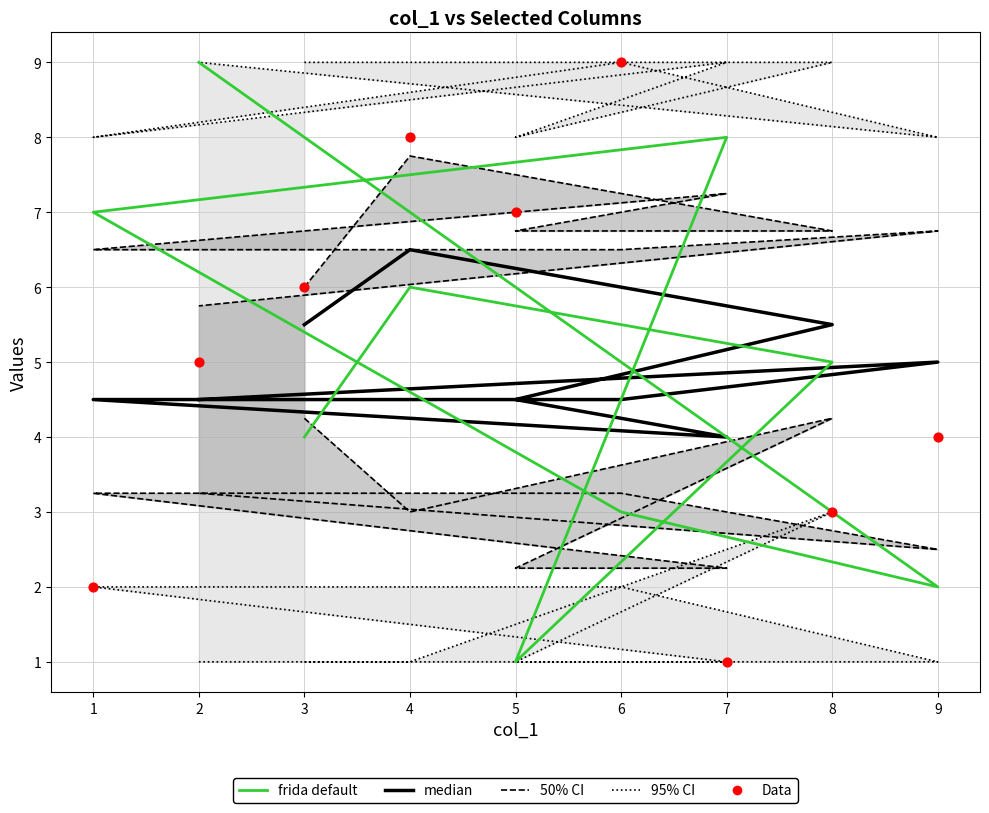

Which series has the largest Y range (max minus min)?

frida default